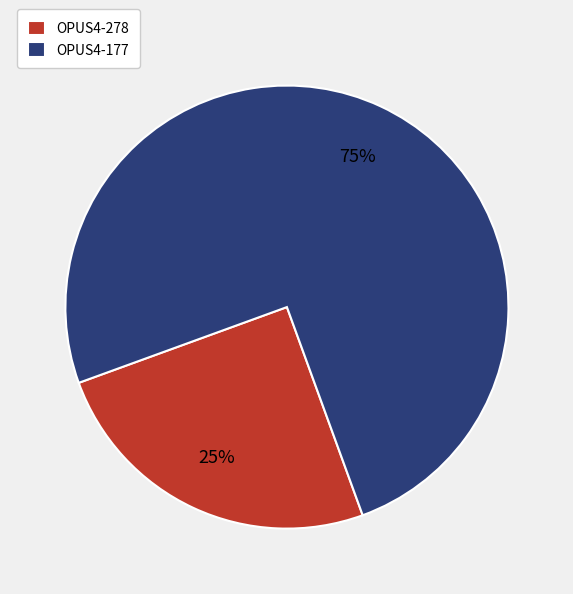

To the nearest percent, what is the difference between the largest and smallest slice percentages?

50%